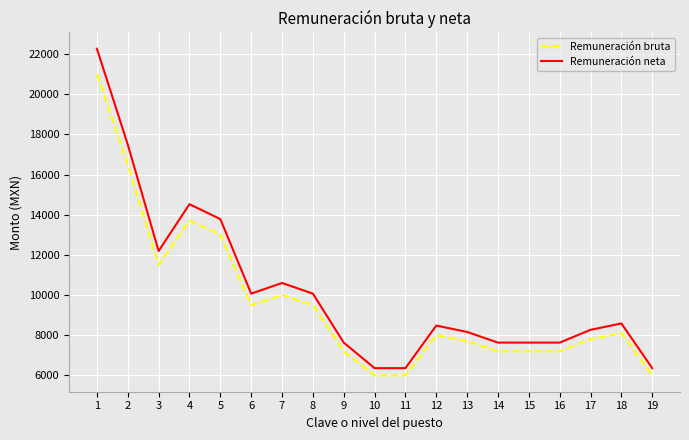

What is the sum of all Remuneración neta values?

194086